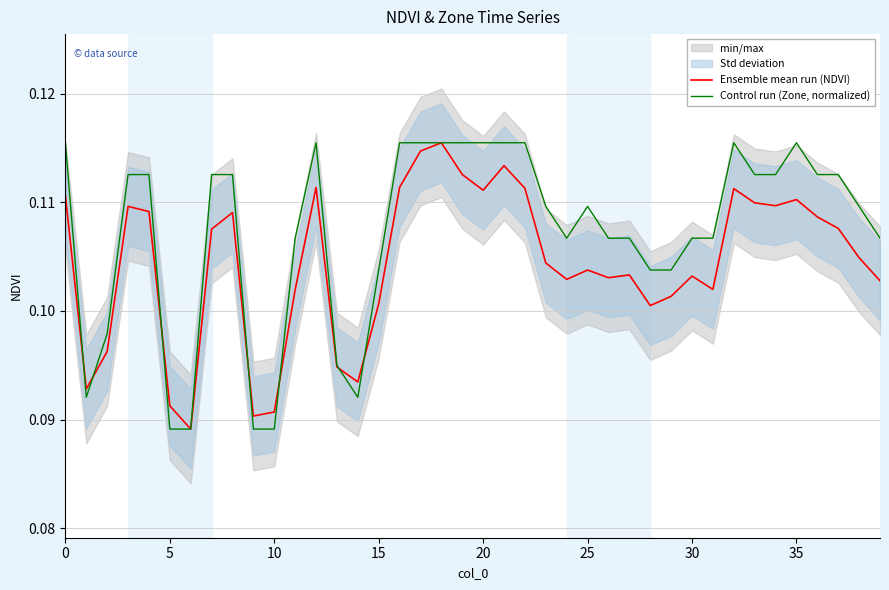

Which label corresponds to the largest value in the chart?

18